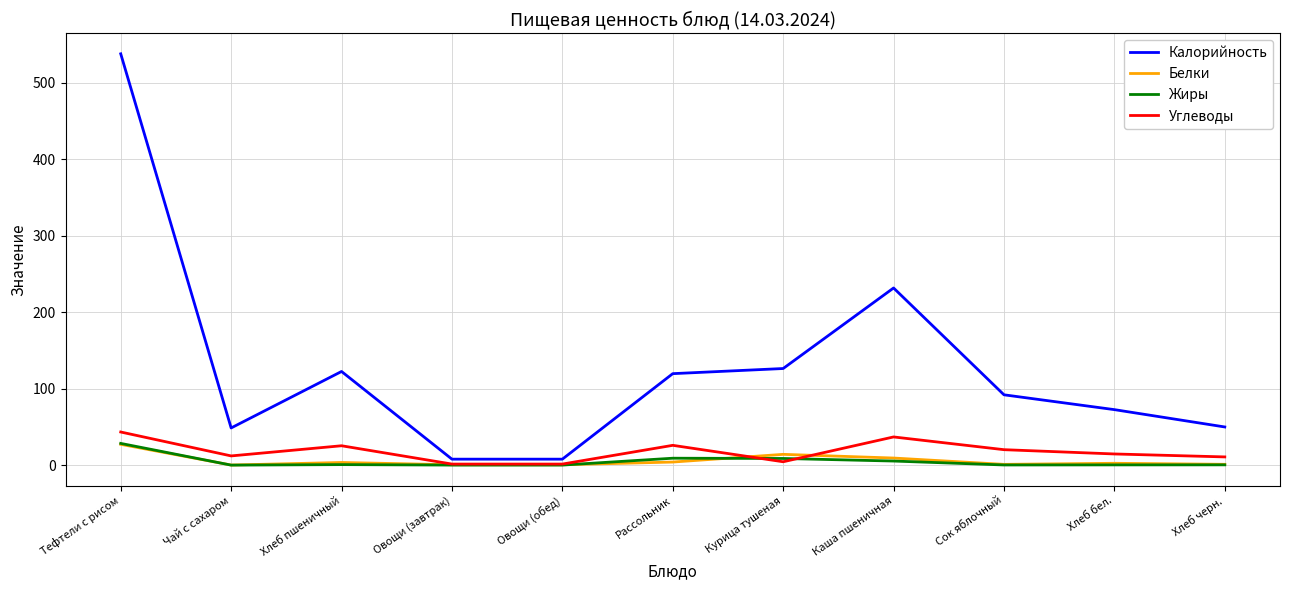

At how many categories does at least one series exceed 69?

7